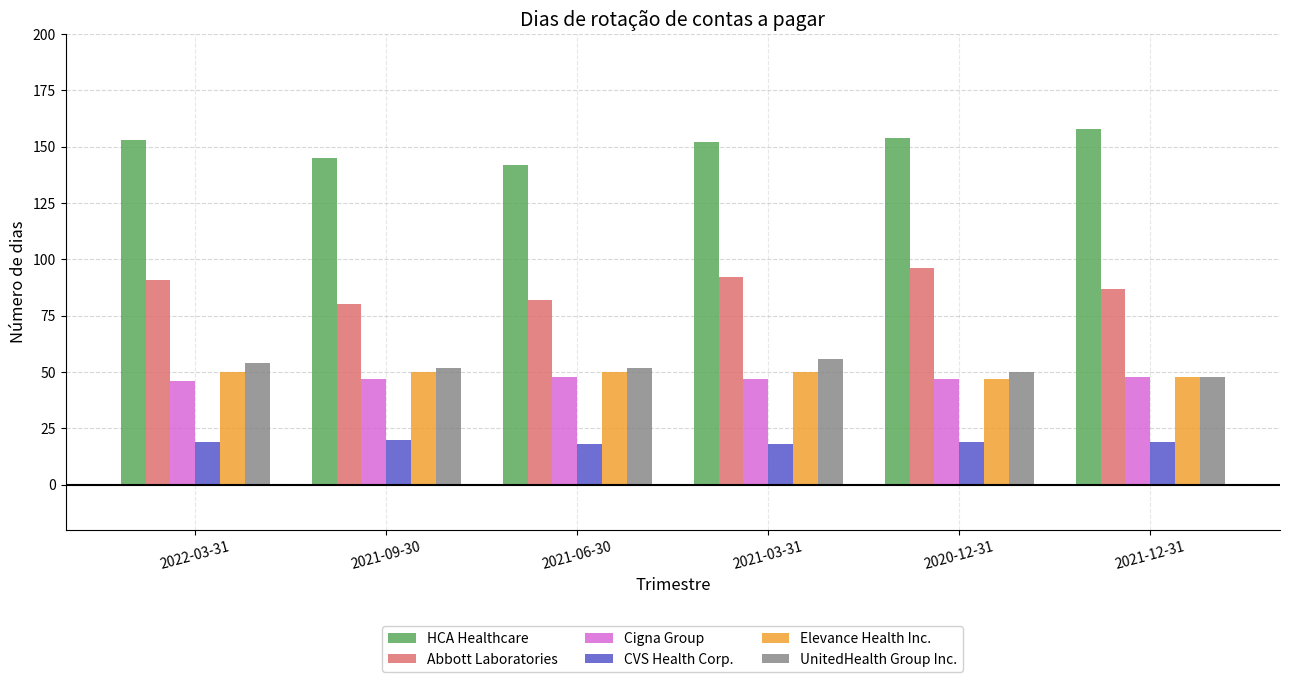

How many groups of bars are there?

6